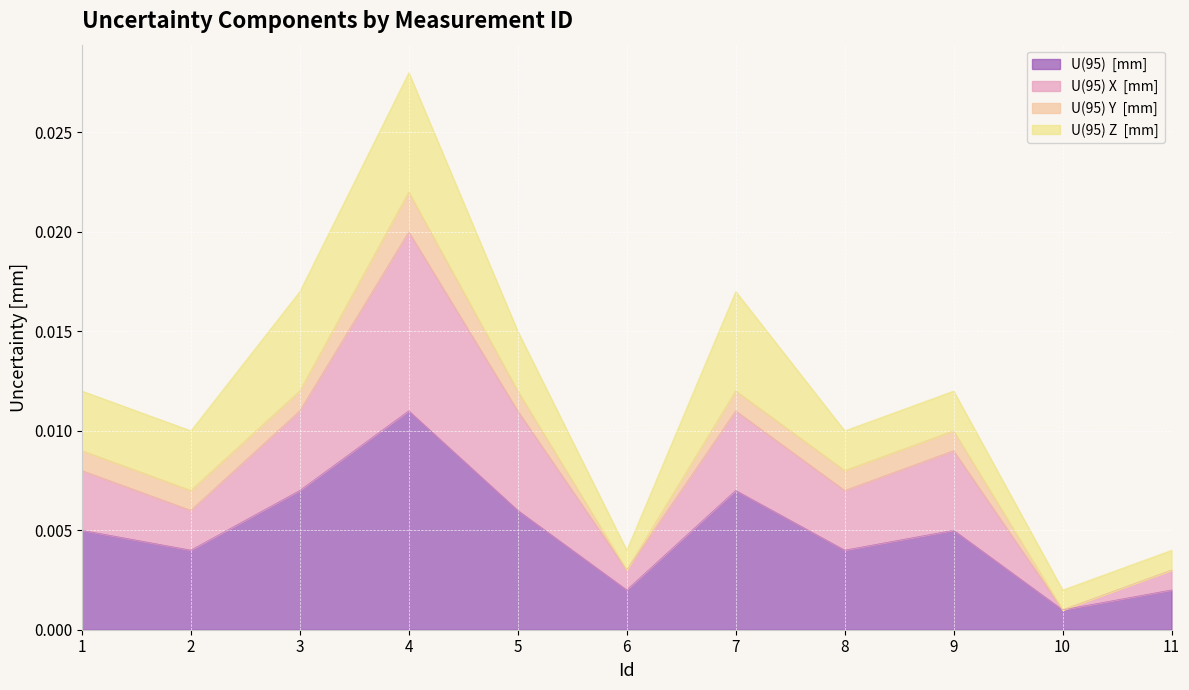

At which category is the sum across all series the highest?

4